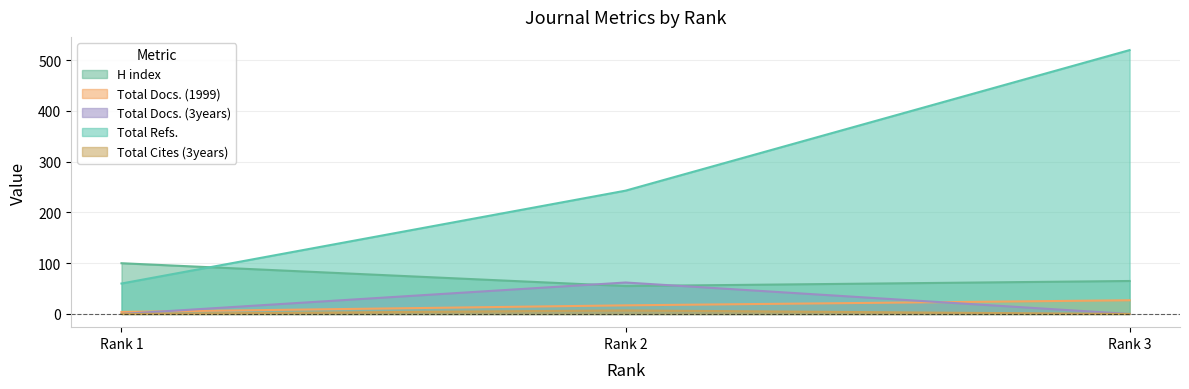

What is the sum of all Total Cites (3years) values?

7